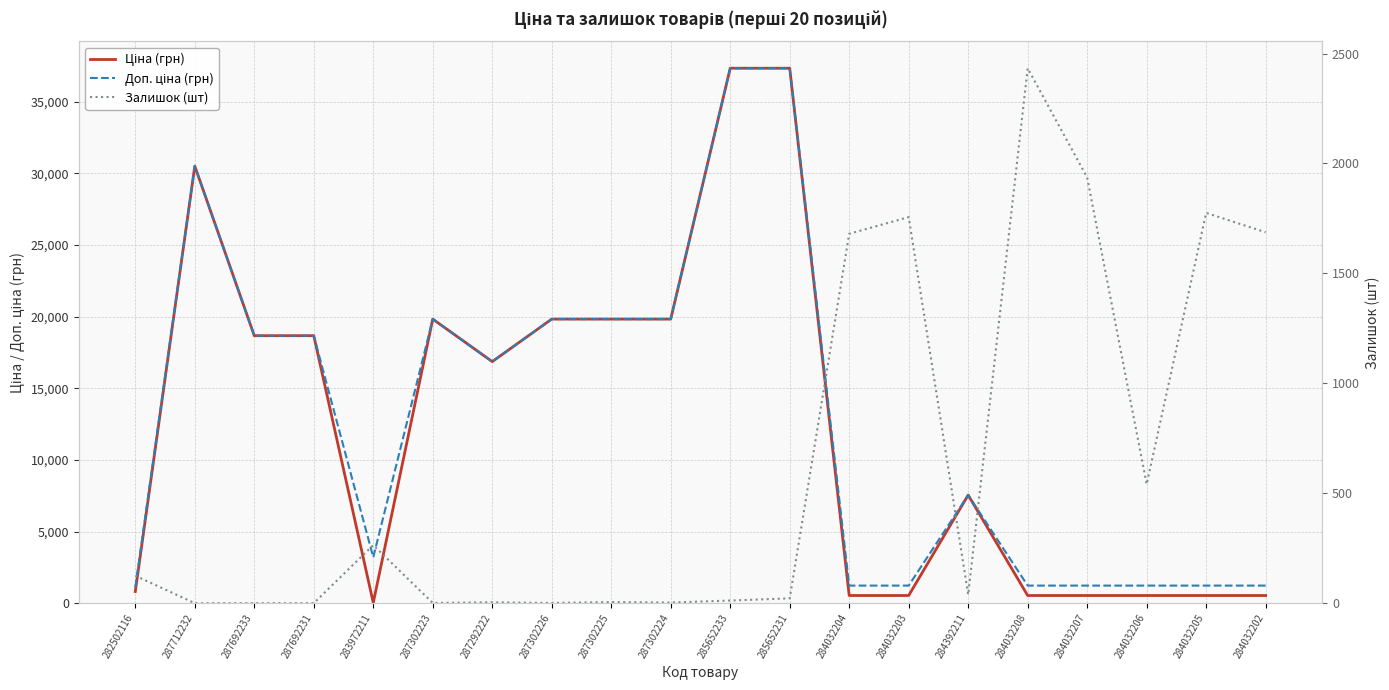

What is the difference between the Залишок (шт) values at 284032208 and 287302224?

2430.0